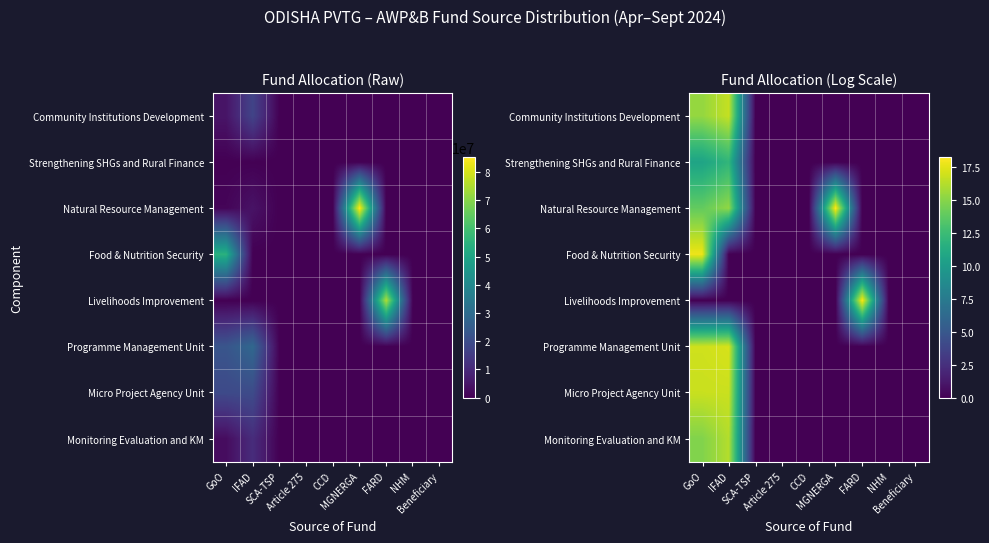

Which has a higher value, CCD or NHM?

CCD